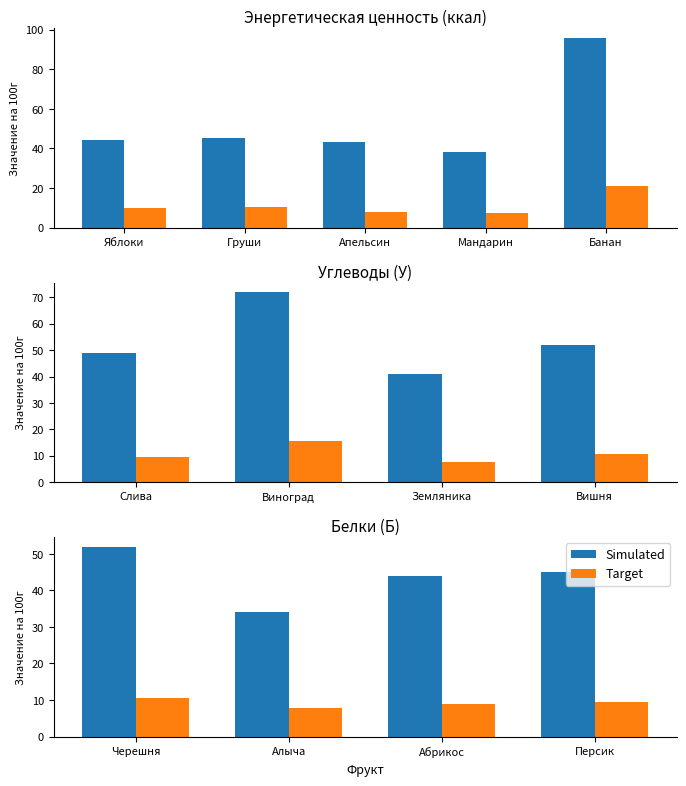

What is the sum of the Target values at Персик and Алыча?

17.4